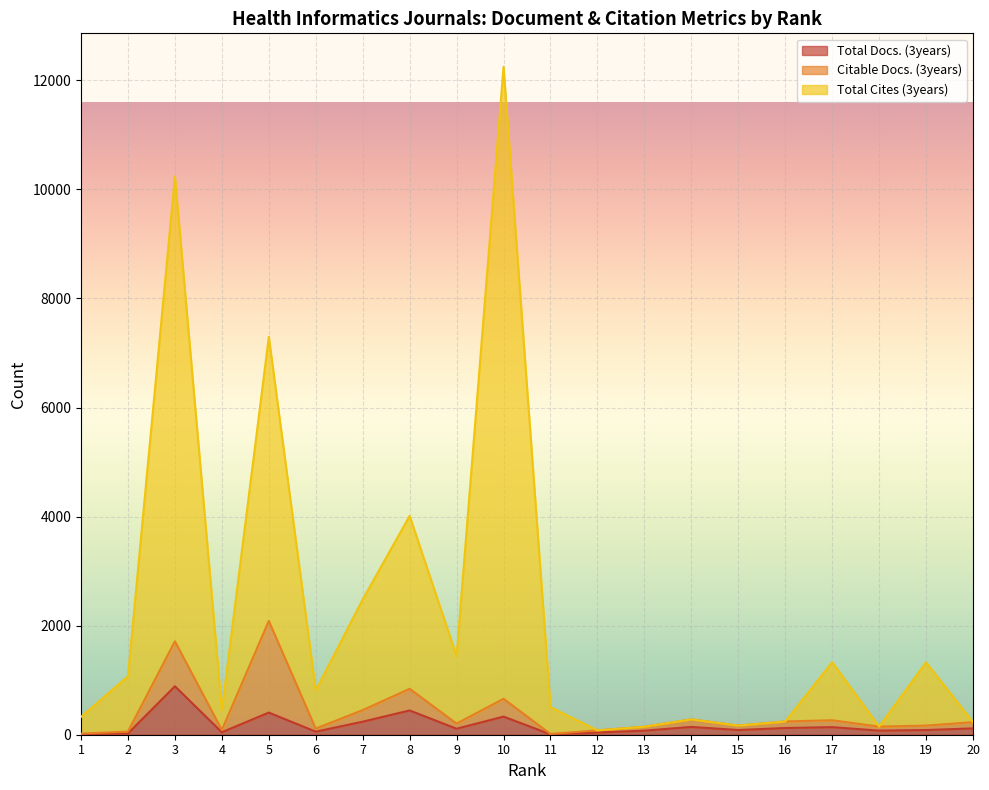

Which category has the highest value in the Total Docs. (3years) series?

3